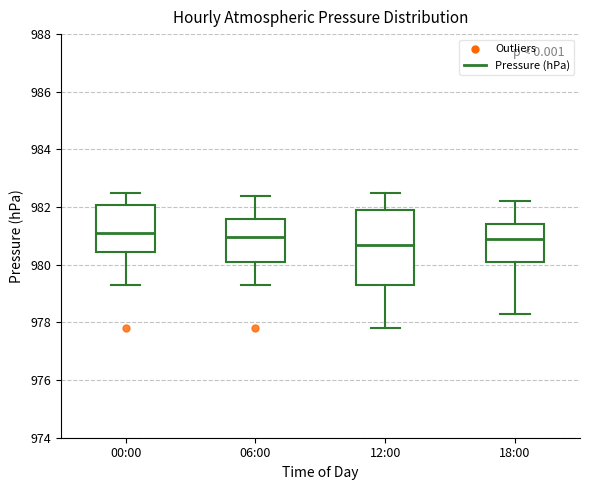

Reading left to right, read every box against the y-axis: the position of its median line, the range the box covers, and the ends of its whiskers. The values are not printed on the chart, so give them approximately, as read against the axis.

00:00: median 981.2, box 980.4 to 982.0, whiskers 979.4 to 982.6
06:00: median 981.0, box 980.2 to 981.6, whiskers 979.4 to 982.4
12:00: median 980.8, box 979.4 to 982.0, whiskers 977.8 to 982.6
18:00: median 981.0, box 980.2 to 981.4, whiskers 978.4 to 982.2